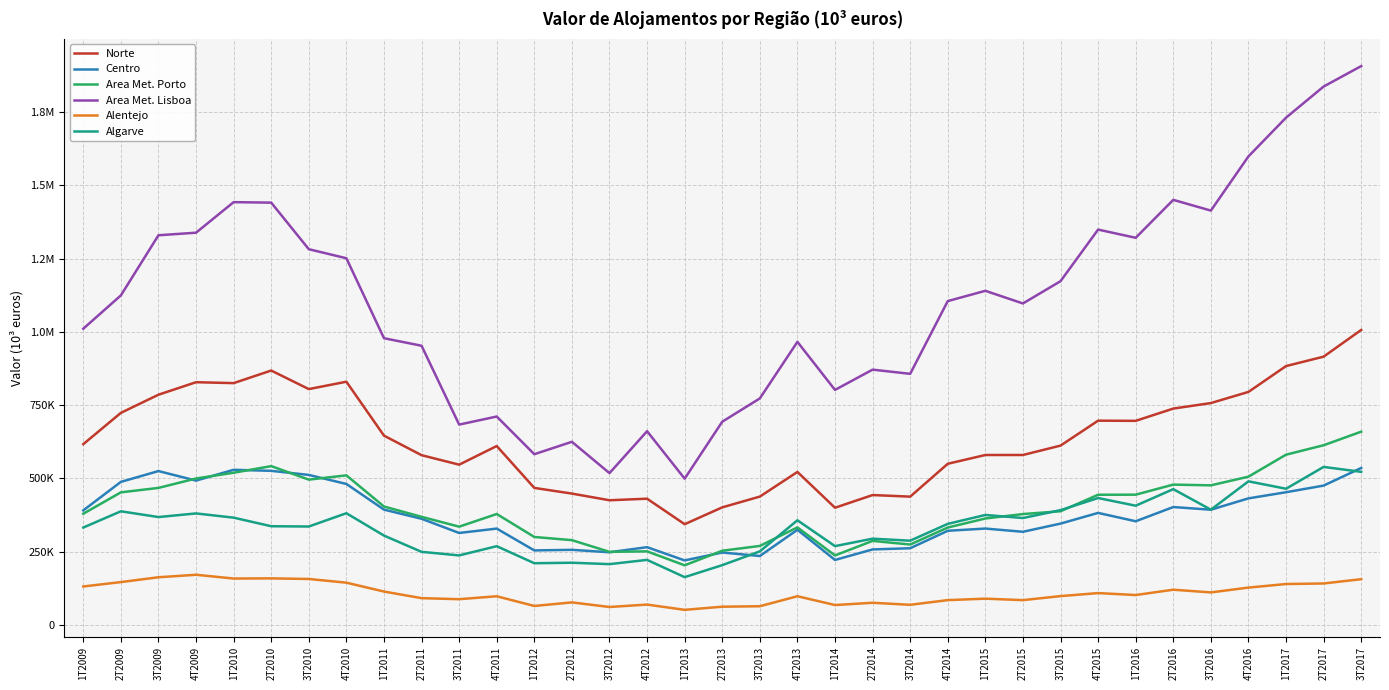

What is the total value across all series at 2T2010?

3873909